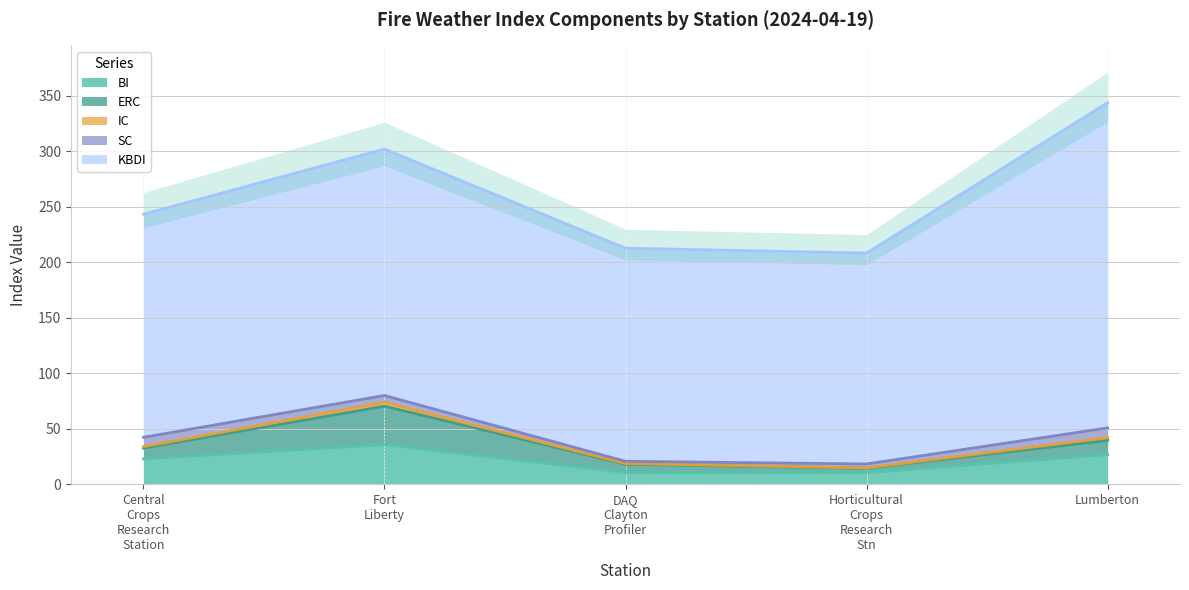

What is the maximum value shown in the chart?

293.0